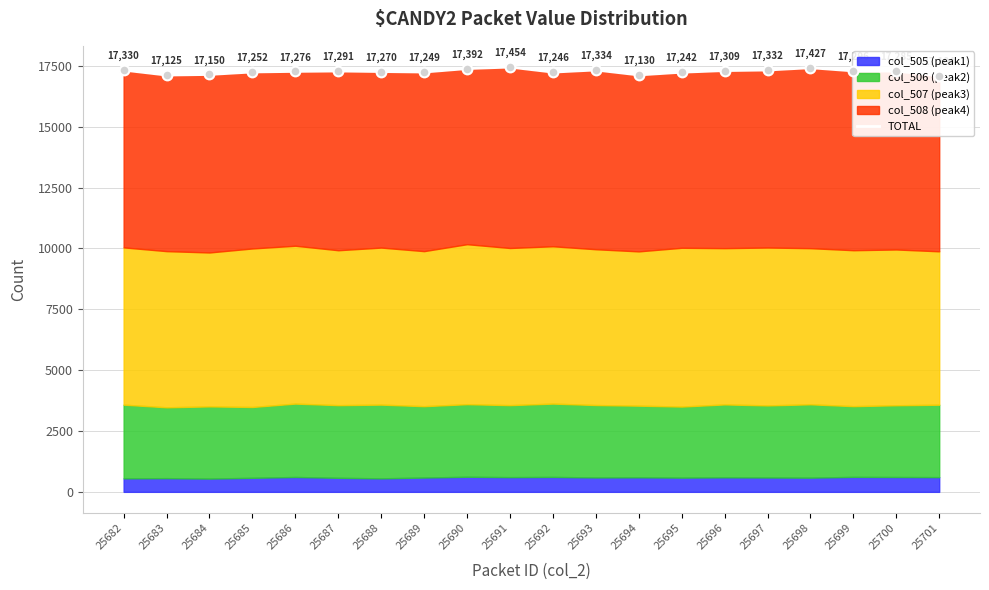

What is the maximum value shown in the chart?

17454